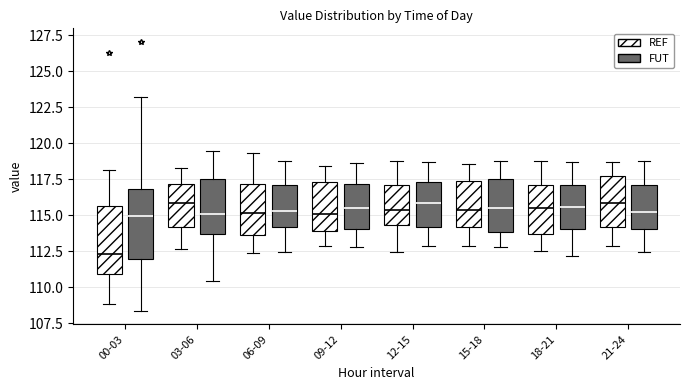

Reading left to right, transcribe this box plot: for each box, give where its median line is, the range the box spans, and where its two whiskers end, as read against the y-axis. The values are not printed on the chart, so give them approximately, as read against the axis.

00-03 (REF): median 112.5, box 111.0 to 115.5, whiskers 109.0 to 118.0
00-03 (FUT): median 115.0, box 112.0 to 117.0, whiskers 108.5 to 123.0
03-06 (REF): median 116.0, box 114.0 to 117.0, whiskers 112.5 to 118.5
03-06 (FUT): median 115.0, box 113.5 to 117.5, whiskers 110.5 to 119.5
06-09 (REF): median 115.0, box 113.5 to 117.0, whiskers 112.5 to 119.5
06-09 (FUT): median 115.5, box 114.0 to 117.0, whiskers 112.5 to 118.5
09-12 (REF): median 115.0, box 114.0 to 117.5, whiskers 113.0 to 118.5
09-12 (FUT): median 115.5, box 114.0 to 117.0, whiskers 113.0 to 118.5
12-15 (REF): median 115.5, box 114.5 to 117.0, whiskers 112.5 to 118.5
12-15 (FUT): median 116.0, box 114.0 to 117.5, whiskers 113.0 to 118.5
15-18 (REF): median 115.5, box 114.0 to 117.5, whiskers 113.0 to 118.5
15-18 (FUT): median 115.5, box 114.0 to 117.5, whiskers 113.0 to 119.0
18-21 (REF): median 115.5, box 113.5 to 117.0, whiskers 112.5 to 118.5
18-21 (FUT): median 115.5, box 114.0 to 117.0, whiskers 112.0 to 118.5
21-24 (REF): median 116.0, box 114.0 to 117.5, whiskers 113.0 to 118.5
21-24 (FUT): median 115.0, box 114.0 to 117.0, whiskers 112.5 to 118.5